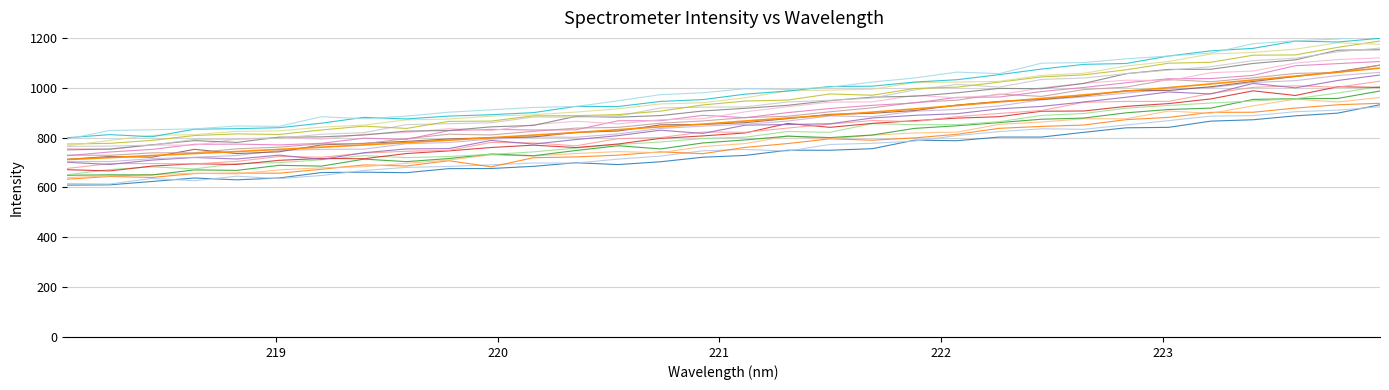

Reading right to left, extract all data points from this chart.

1078.8	1062.2	1046.6	1031.0	1015.3	1000.3	986.3	971.2	957.0	943.0	928.6	915.1	902.0	889.9	878.6	866.5	853.8	843.3	831.7	820.1	809.8	799.5	789.5	779.9	770.5	761.4	752.7	743.9	736.0	727.9	719.4	712.1